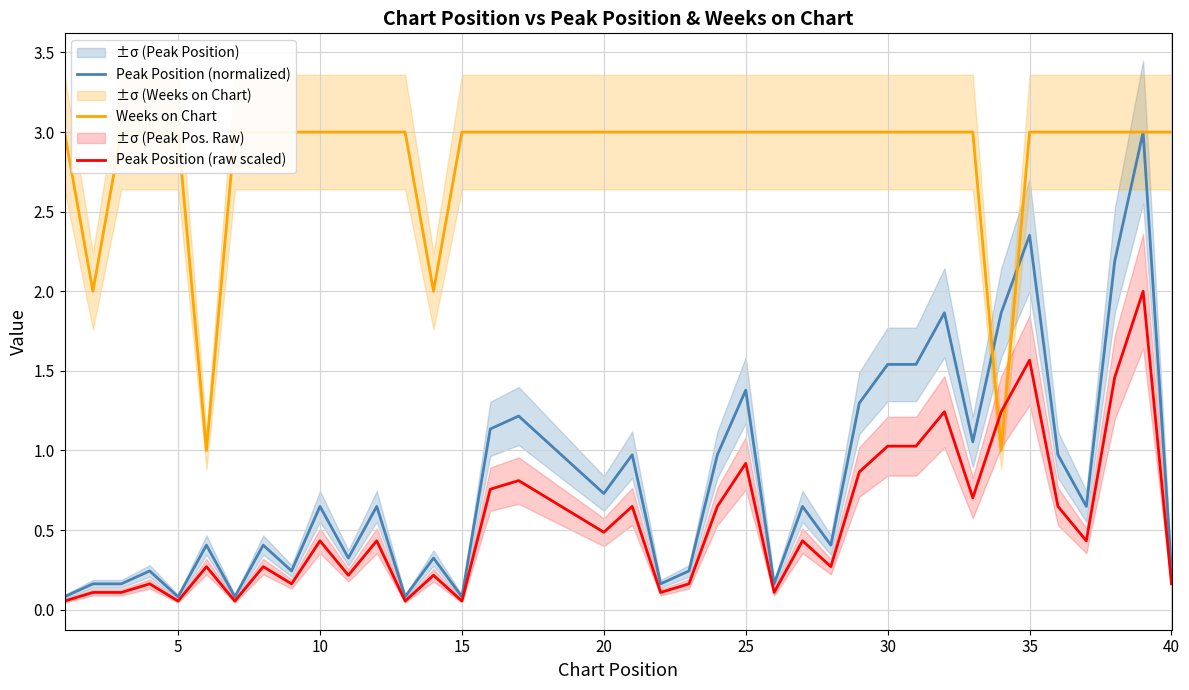

How many times do Weeks on Chart and Peak Position (raw scaled) cross each other?

2